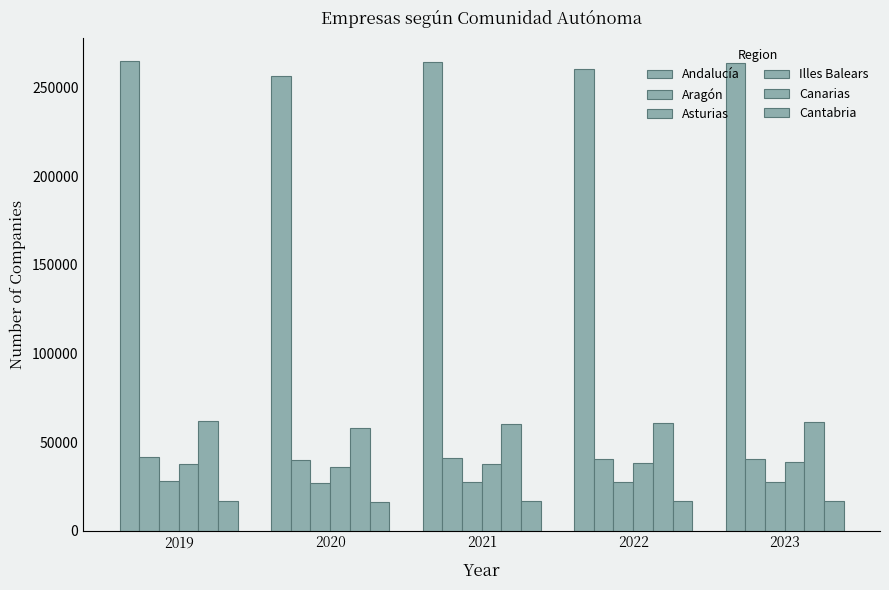

What is the sum of the Illes Balears values at 2019 and 2021?

74803